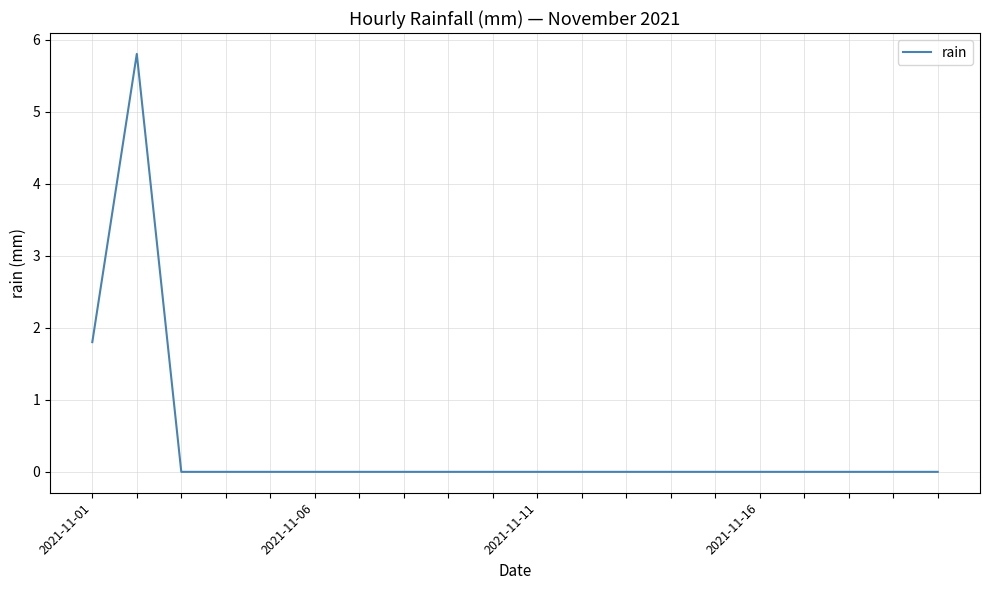

True or false: there are more than 0 points higher than both neighbors.

True